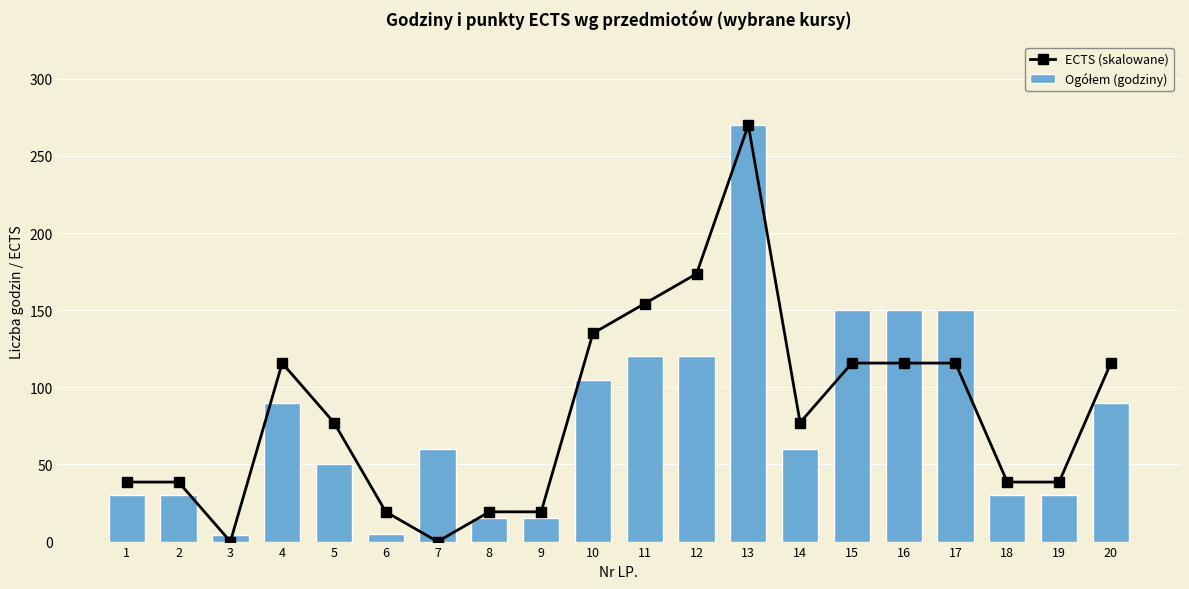

The ECTS (skalowane) series shows 115.7 at 20. True or false?

True